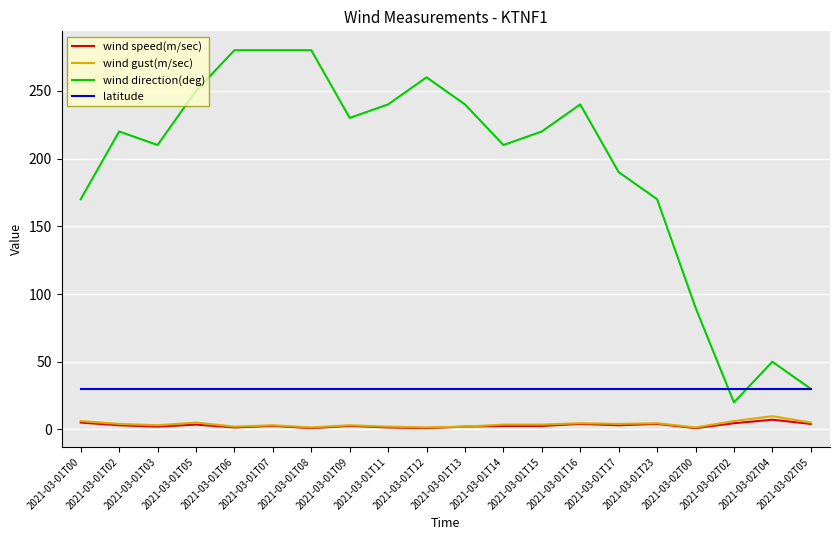

Is it true that latitude equals 8.2 at 2021-03-01T13?

False